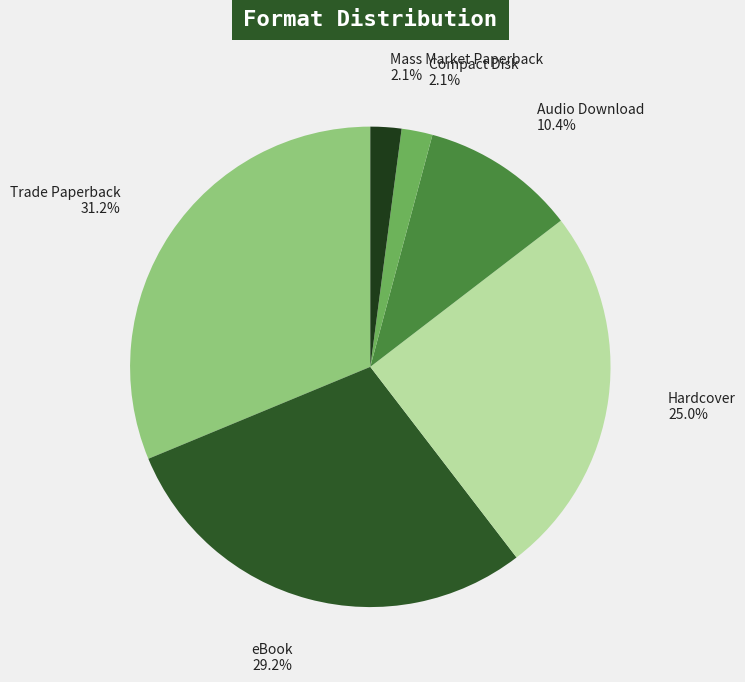

To the nearest percent, what is the average slice percentage?

17%